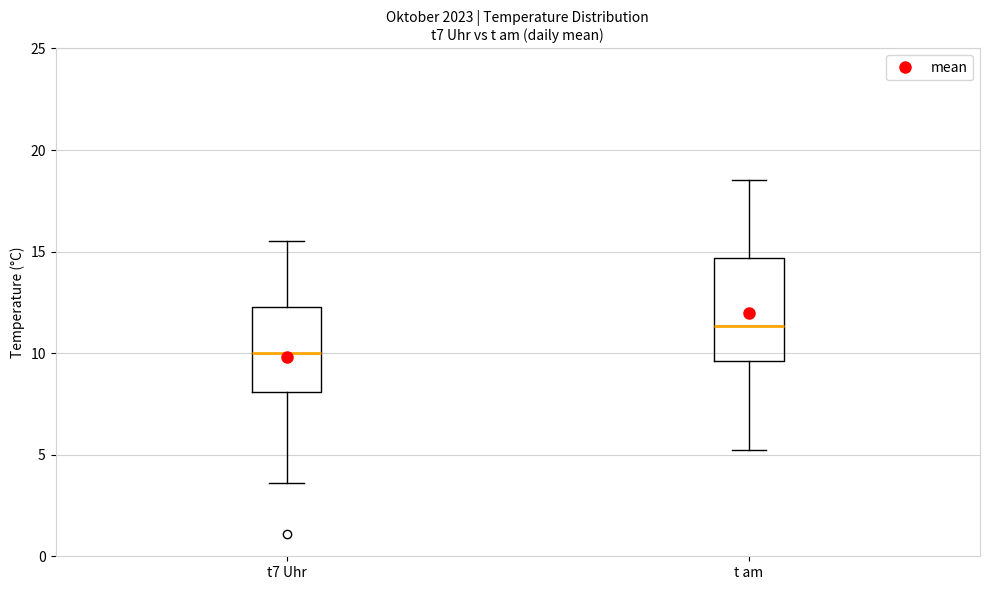

Reading left to right, read every box against the y-axis: the position of its median line, the range the box covers, and the ends of its whiskers. The values are not printed on the chart, so give them approximately, as read against the axis.

t7 Uhr: median 10.0, box 8.0 to 12.5, whiskers 3.5 to 15.5
t am: median 11.5, box 9.5 to 14.5, whiskers 5.0 to 18.5